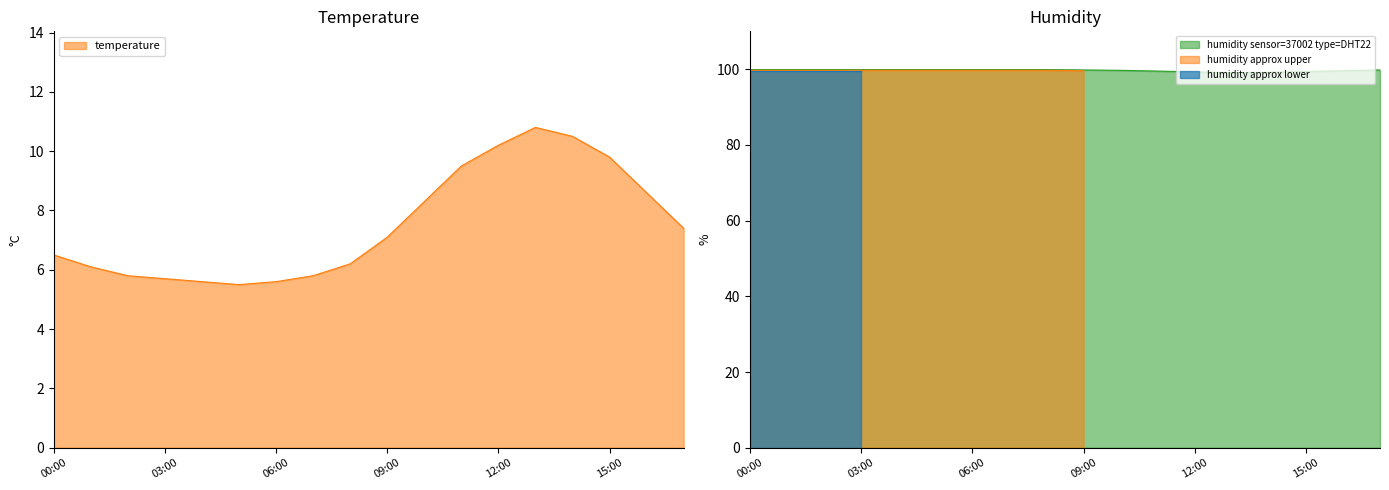

The value of humidity sensor=37002 type=DHT22 at 12:00 is 64.2. True or false?

False